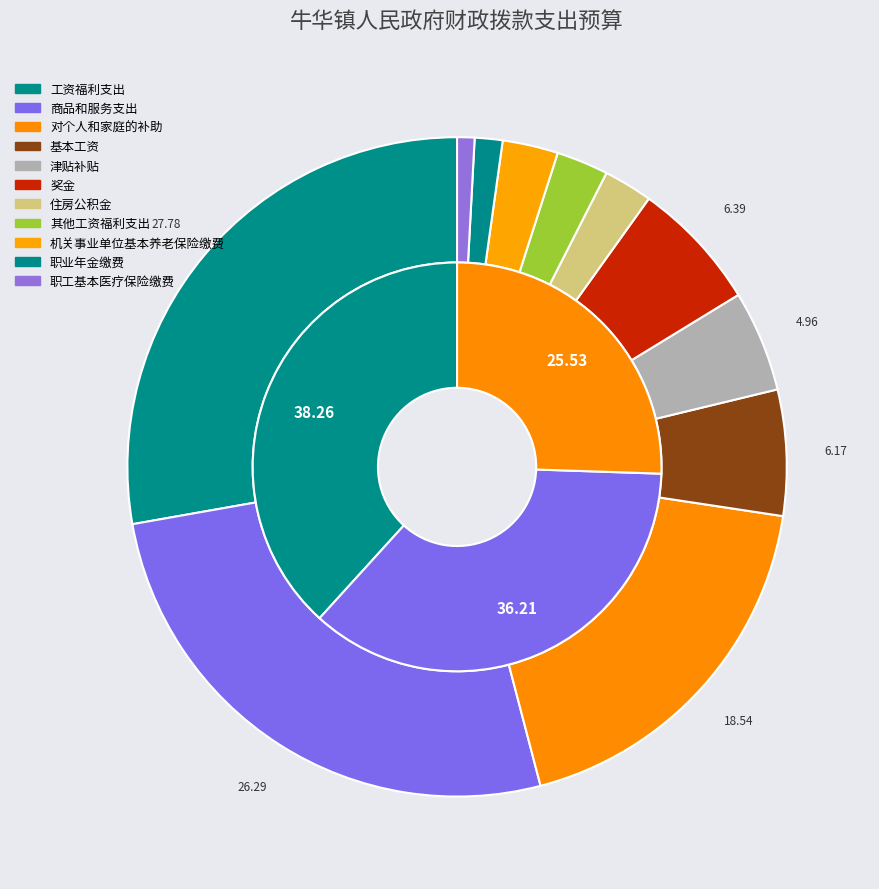

To the nearest percent, what percentage of the pie is 奖金?

6%